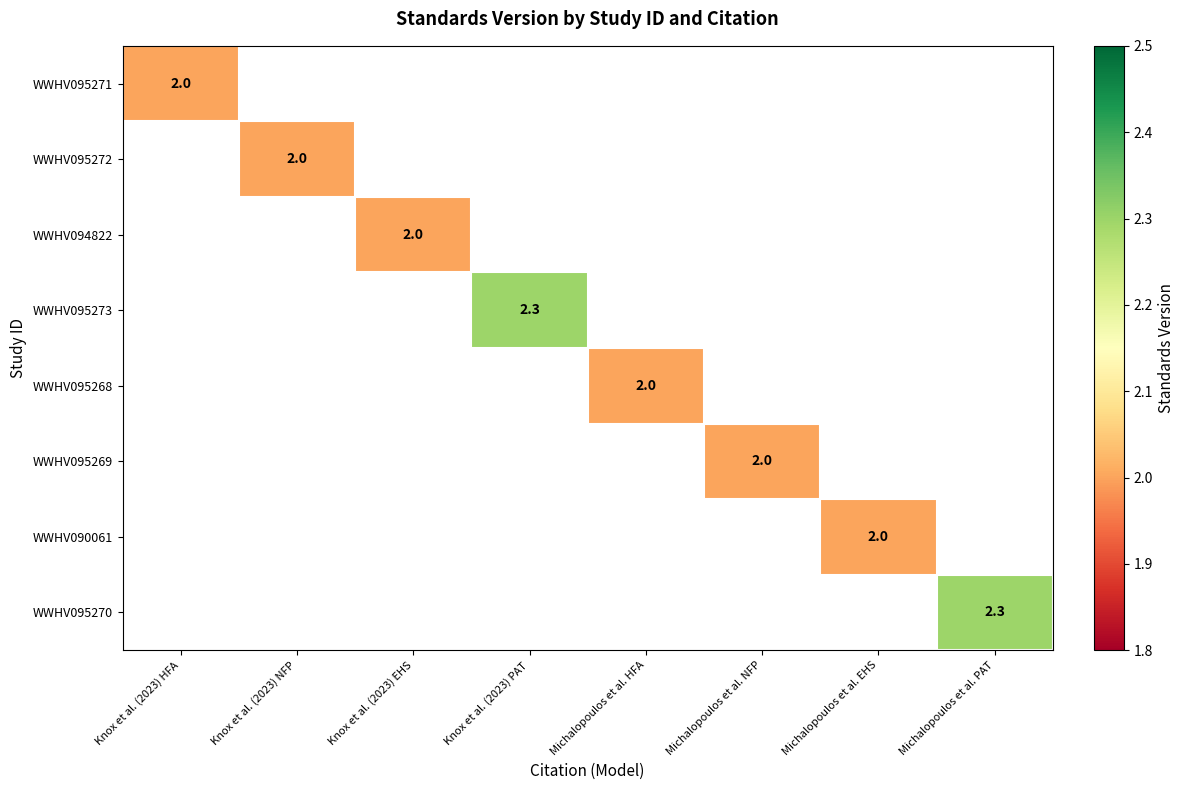

The value of WWHV090061 at Michalopoulos et al. EHS is 2.8. True or false?

False